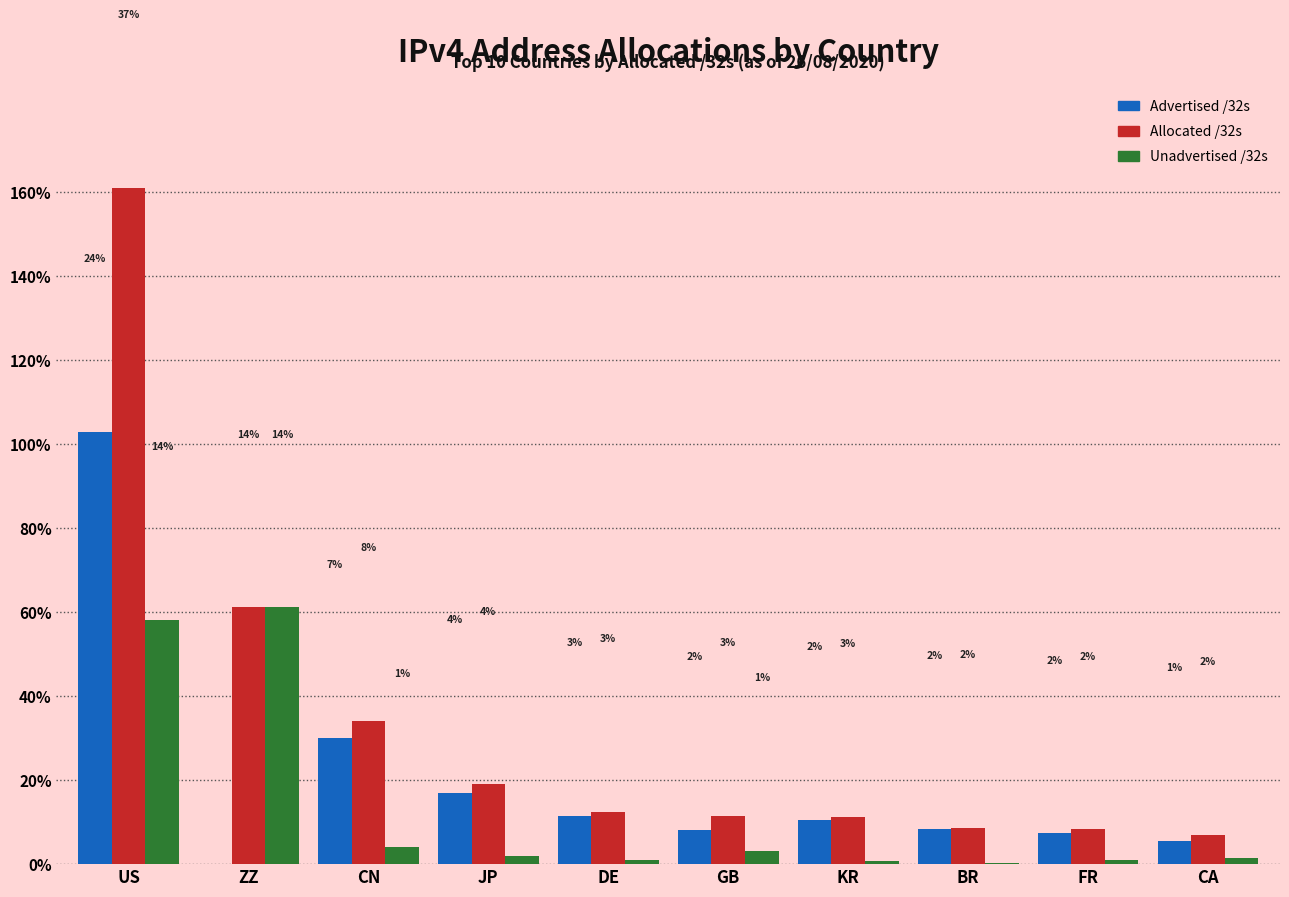

What value does the Unadvertised /32s series have at US, to the nearest 100?

581220100